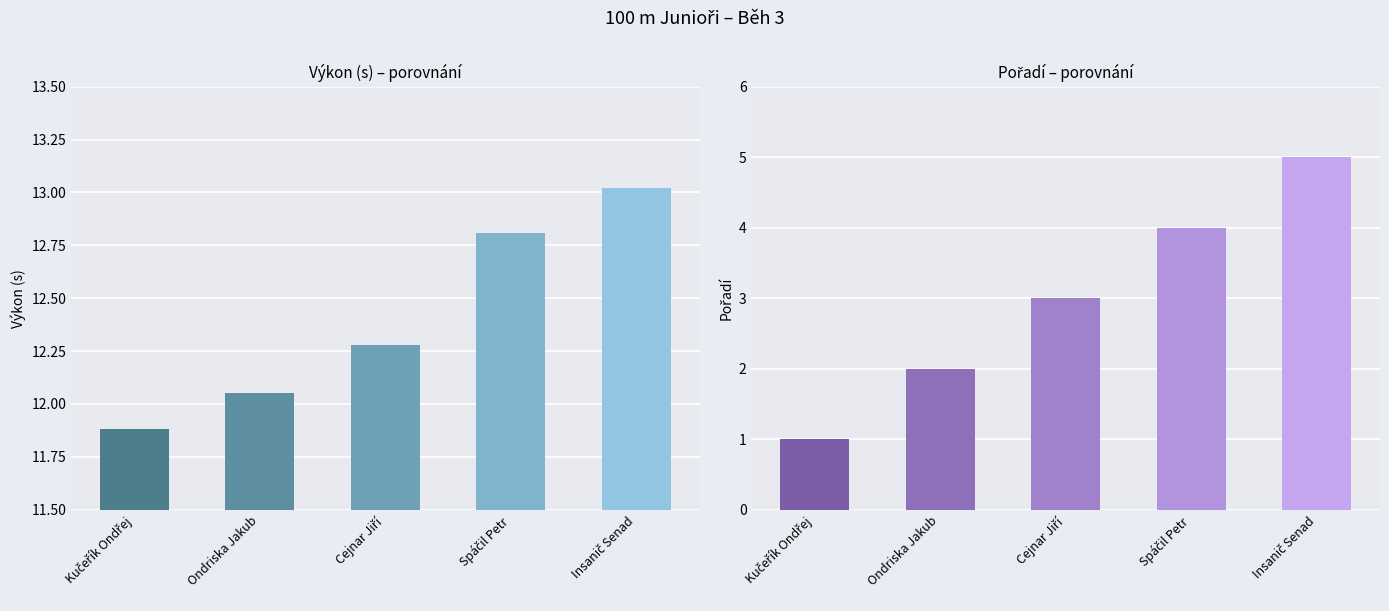

Which series has the largest total across all categories?

Výkon